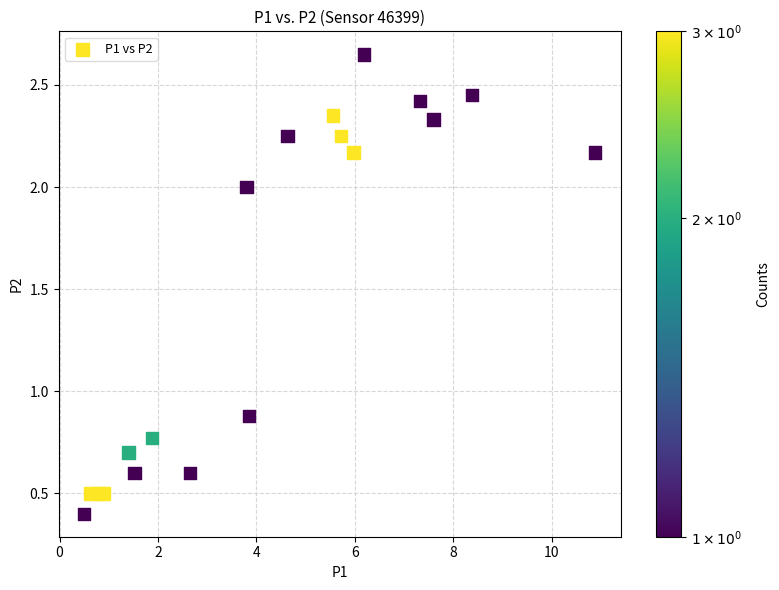

What Y value in the scatter plot is closest to 1?

0.9